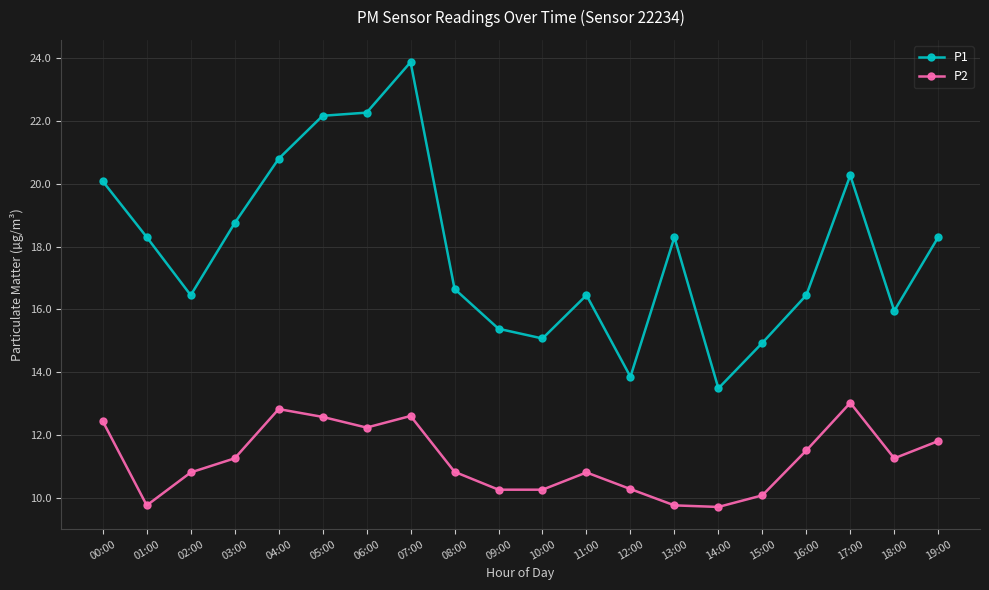

Which series has the largest total across all categories?

P1